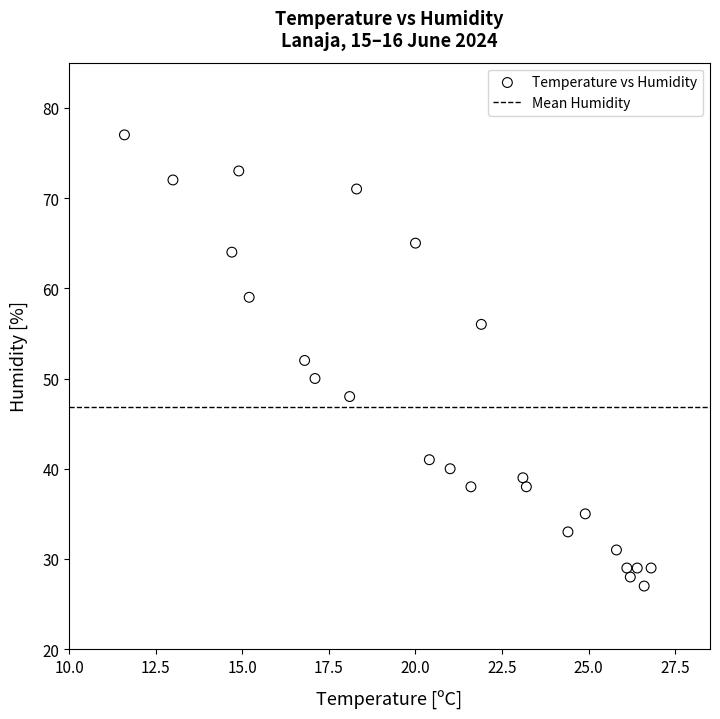

What is the range of Y values (max minus min)?

50